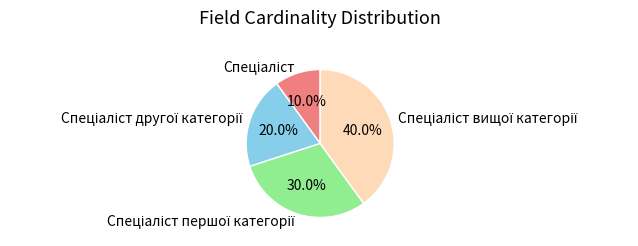

Is there a majority slice in this chart?

No